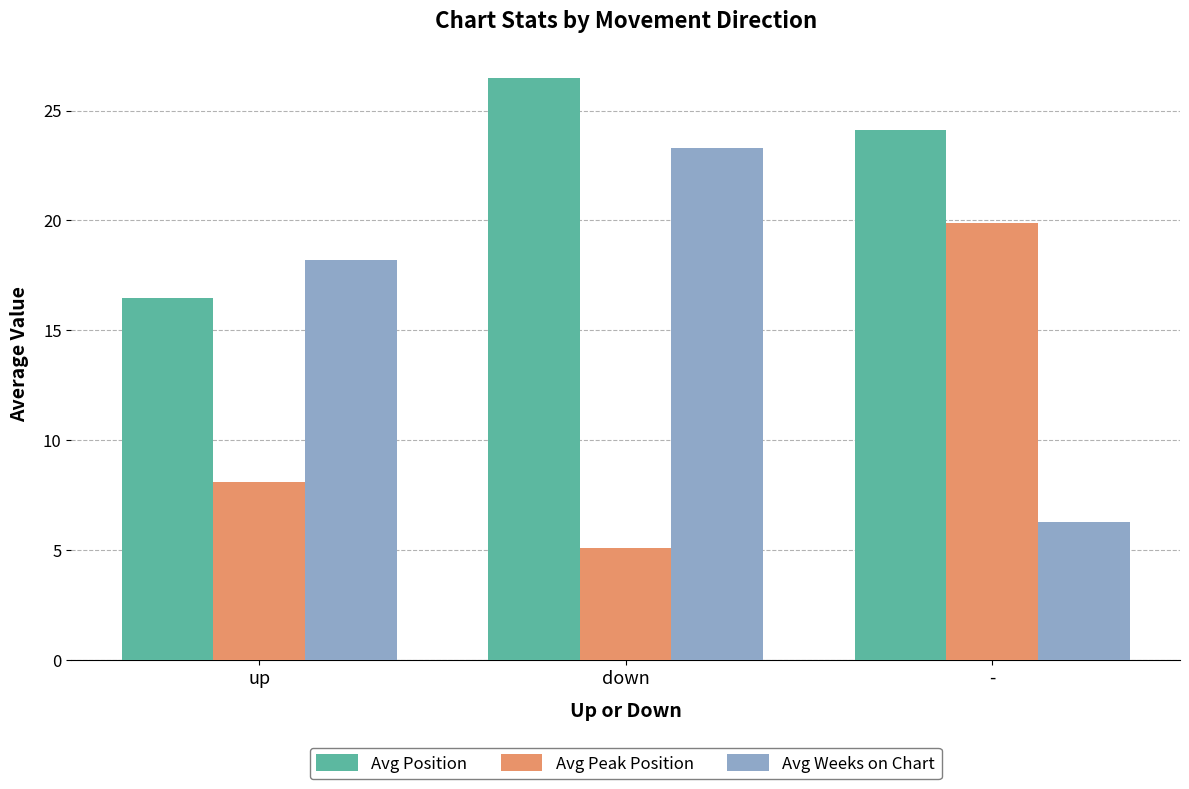

How many bars are there in total?

9